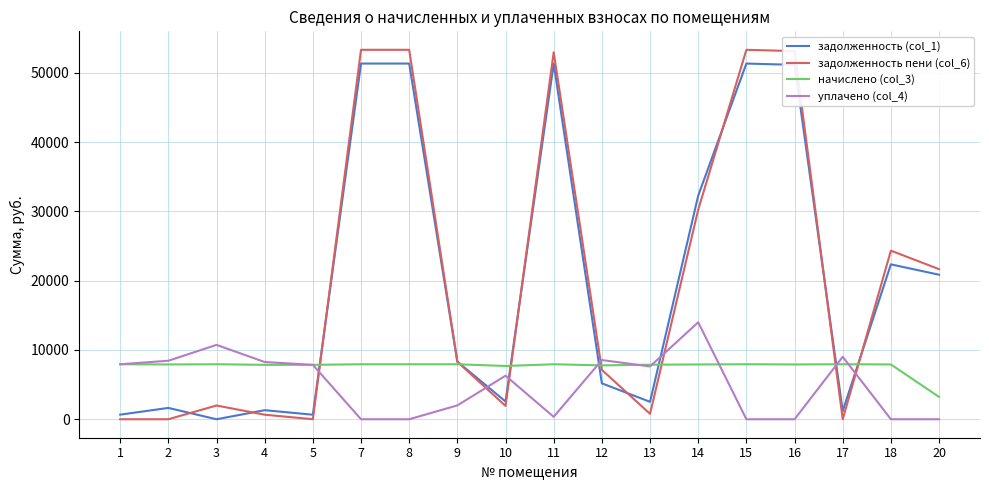

At 10, list the series in order from smallest to largest.

задолженность пени (col_6), задолженность (col_1), уплачено (col_4), начислено (col_3)